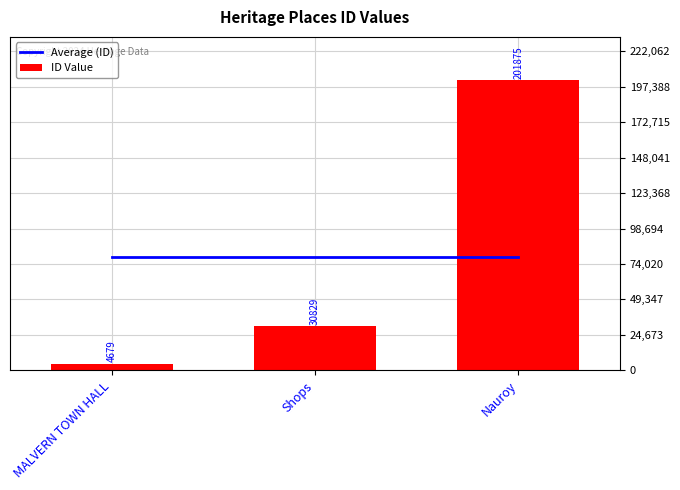

What position from the right is Nauroy?

1